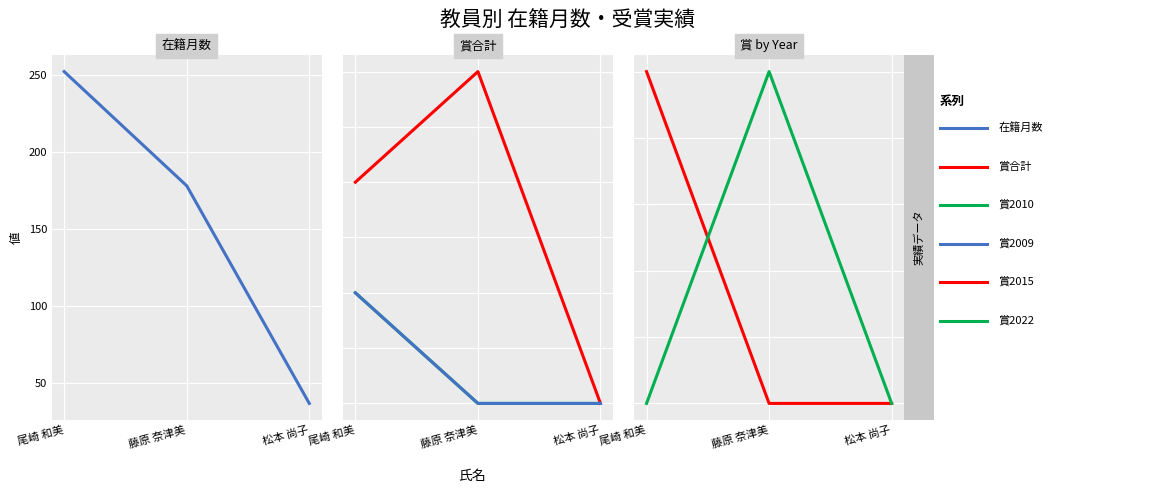

What is the spread (max minus min) of values at 藤原 奈津美?

178